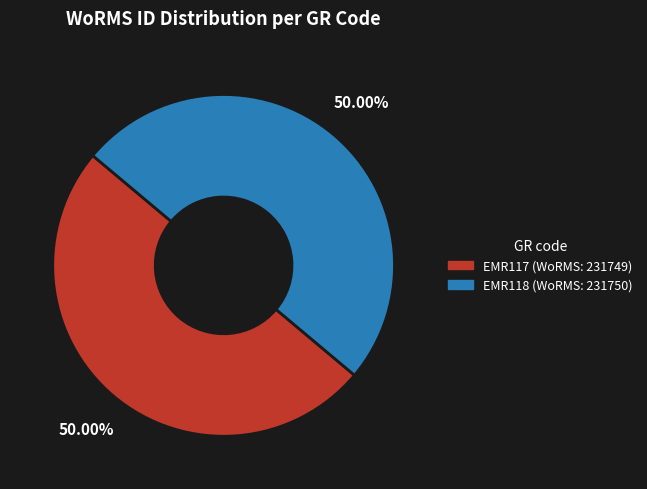

To the nearest percent, what is the combined percentage of EMR118 and EMR117?

100%